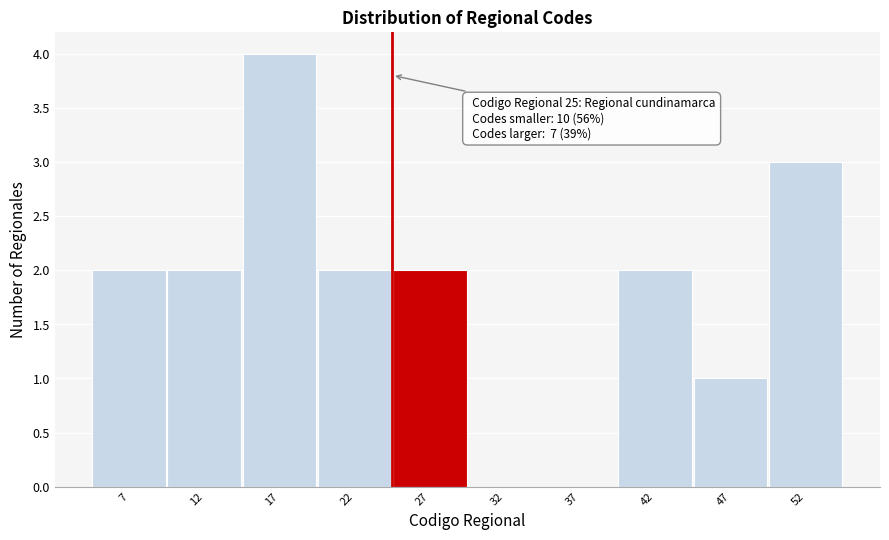

Over which range of the x-axis is the bar tallest?

15 to 20